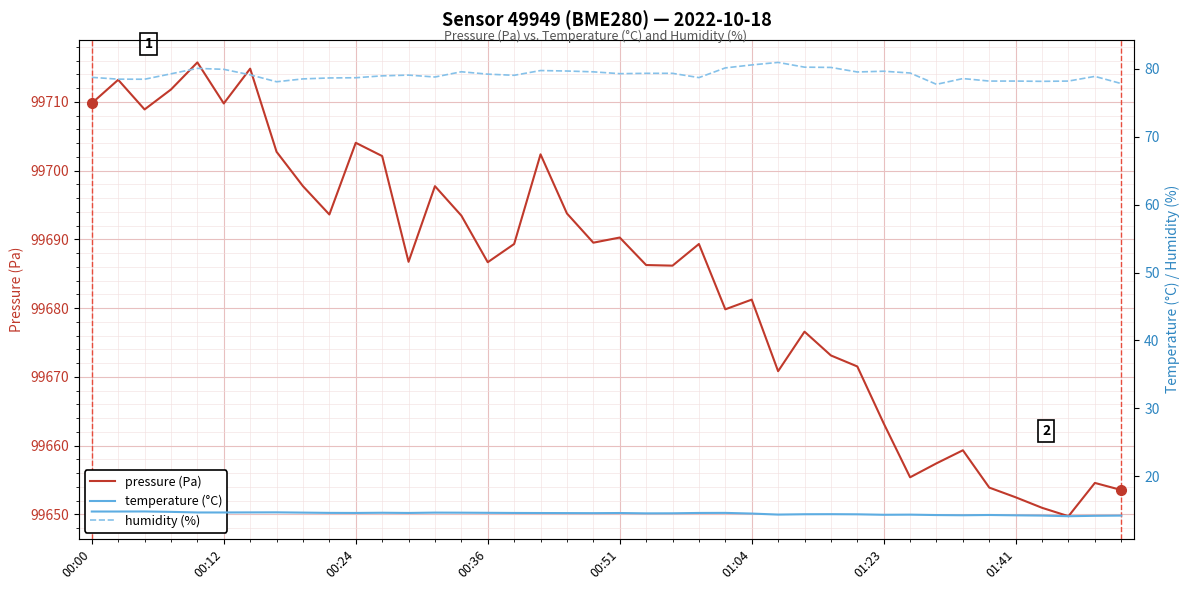

Which series has the widest spread of values?

pressure (Pa)